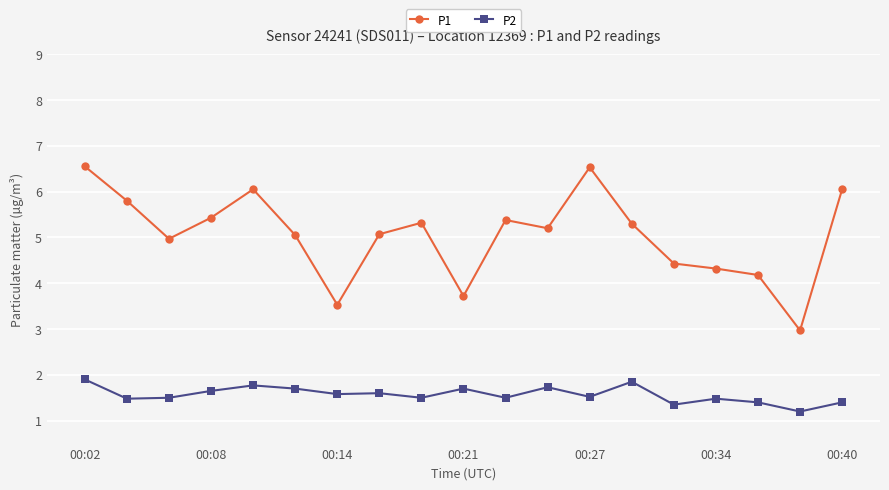

Count the number of categories in the chart.

19